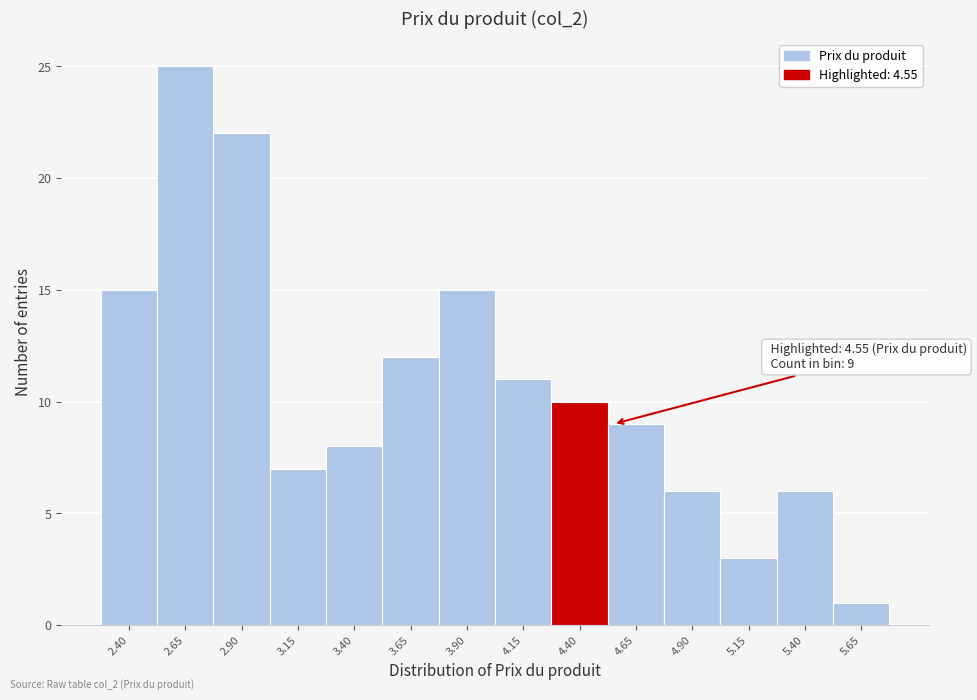

Reading right to left, transcribe all the data shown in this chart.

1	6	3	6	9	10	11	15	12	8	7	22	25	15